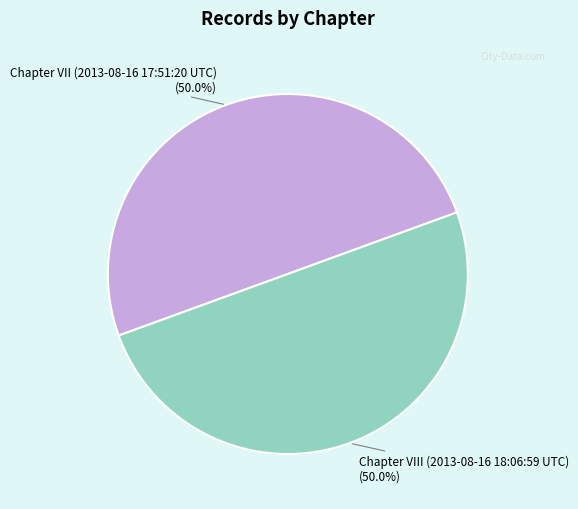

Is it true that Chapter VII (2013-08-16 17:51:20 UTC) is 59% of the pie?

False